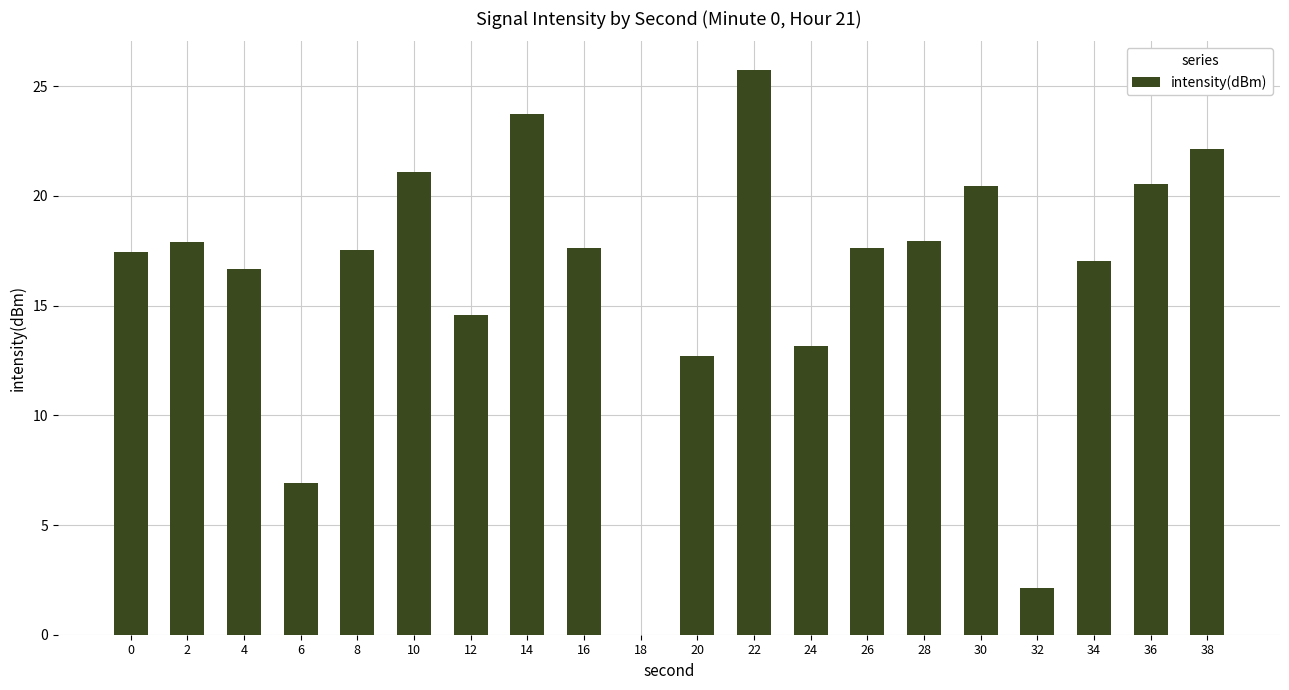

Which label corresponds to the largest value in the chart?

22